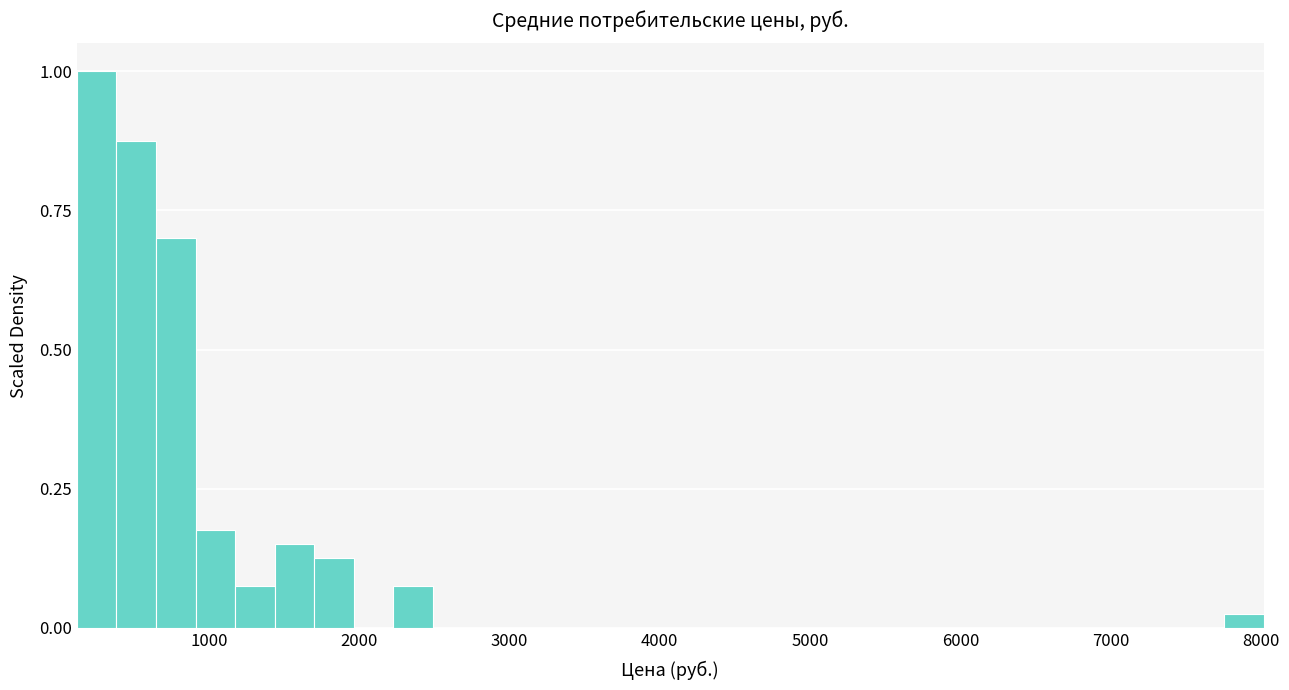

Read against the x-axis, roughly where is the centre of the tallest bar?

300